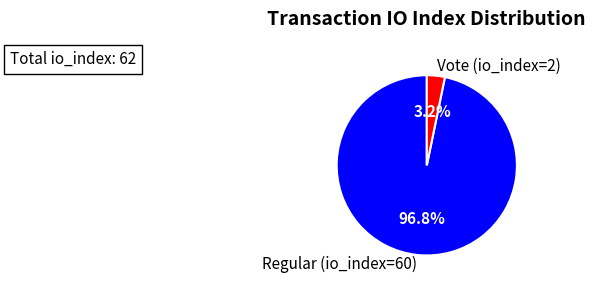

Do Regular (io_index=60) and Vote (io_index=2) together represent more than half of the pie?

Yes